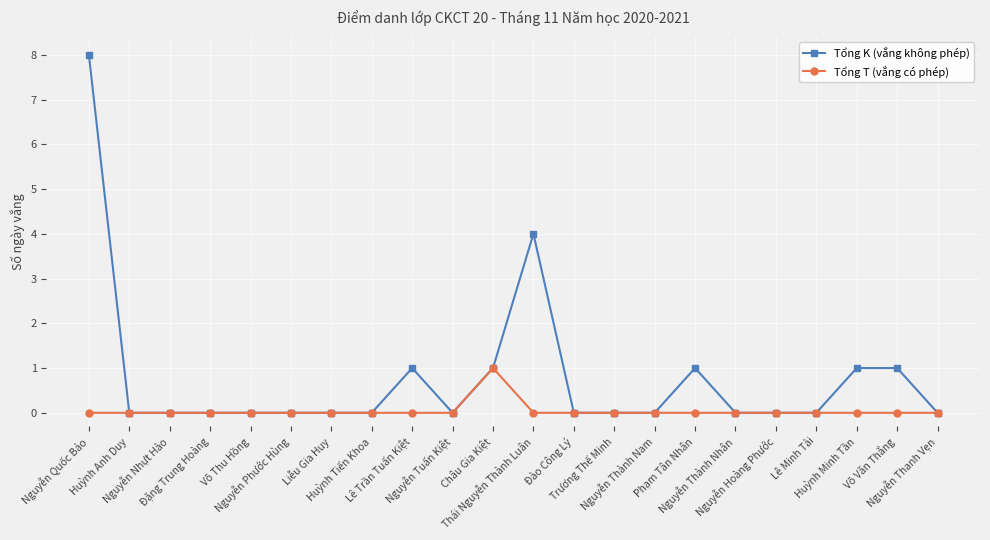

What is the maximum value shown in the chart?

8